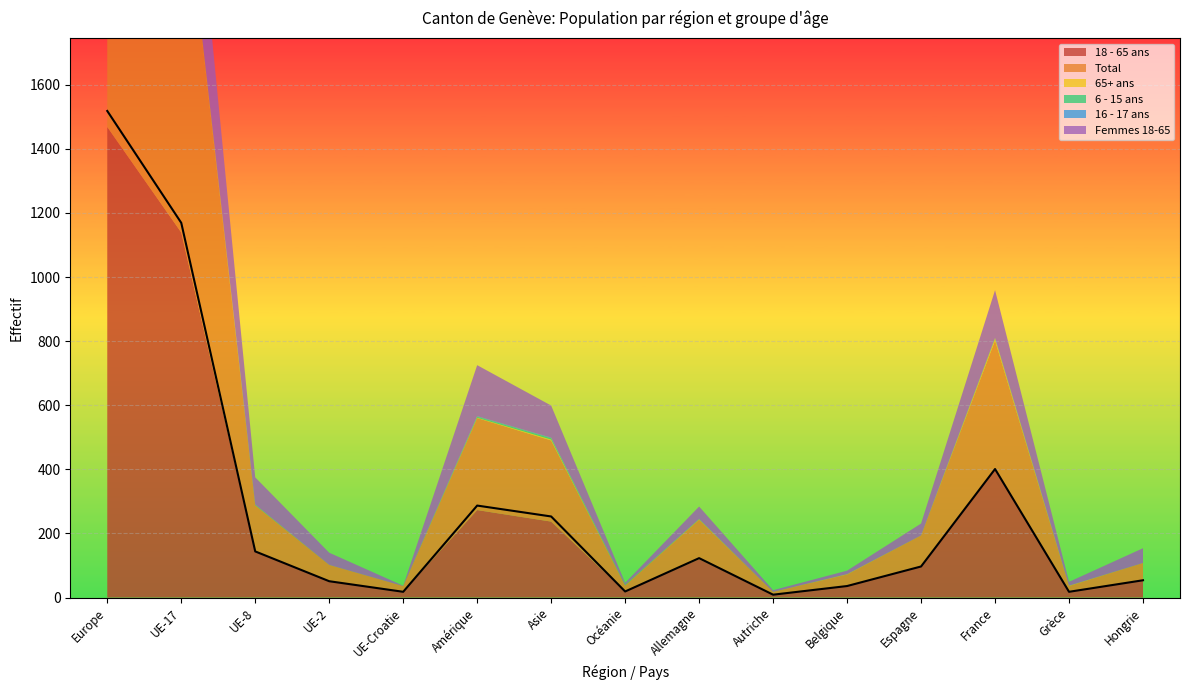

What are all the series names shown in the legend?

18 - 65 ans, Total, 65+ ans, 6 - 15 ans, 16 - 17 ans, Femmes 18-65